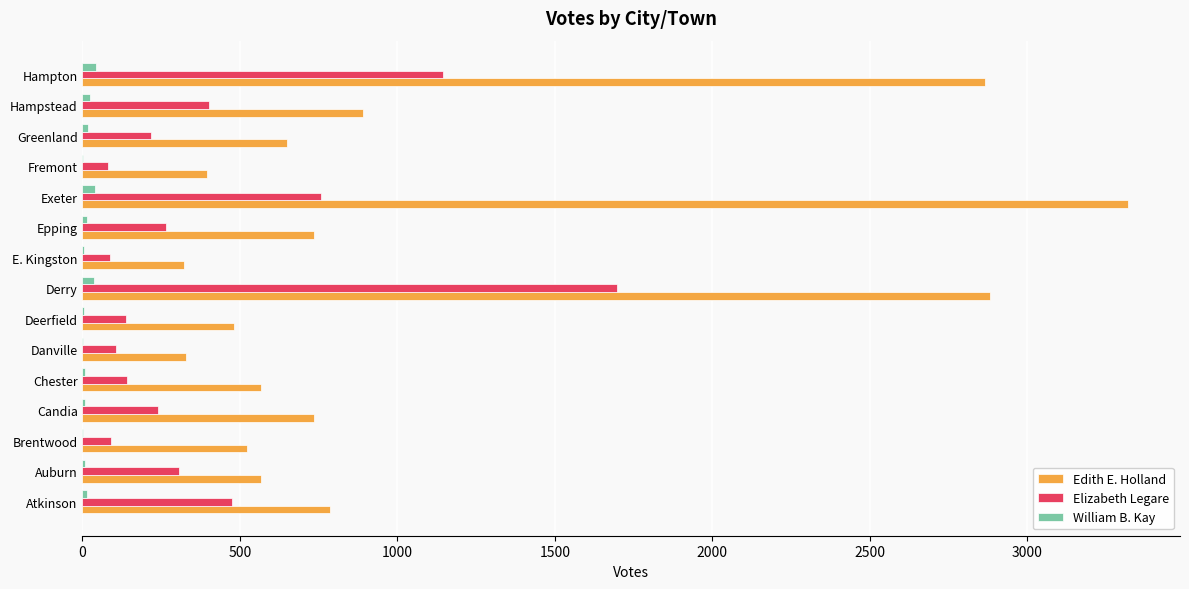

At which label is Edith E. Holland closest to 1820?

Hampstead